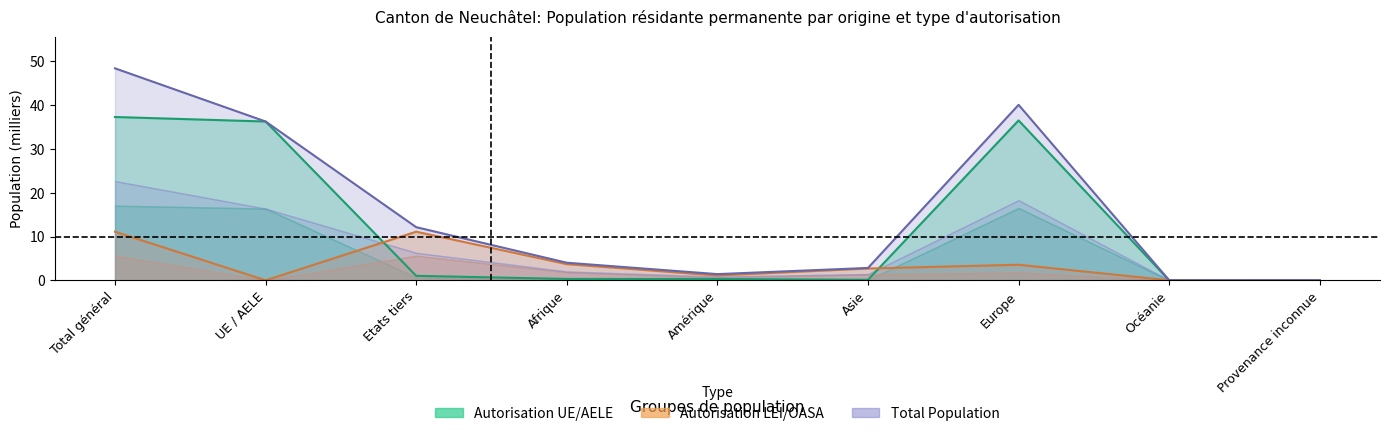

Does the chart have visible grid lines?

No